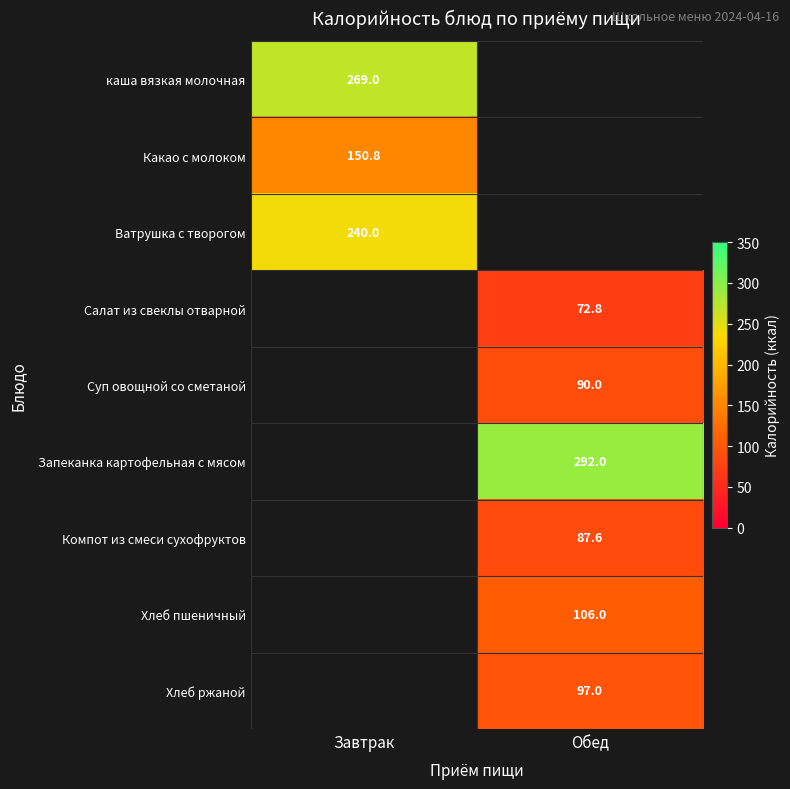

True or false: Хлеб ржаной has a value of 97.0 at Обед.

True